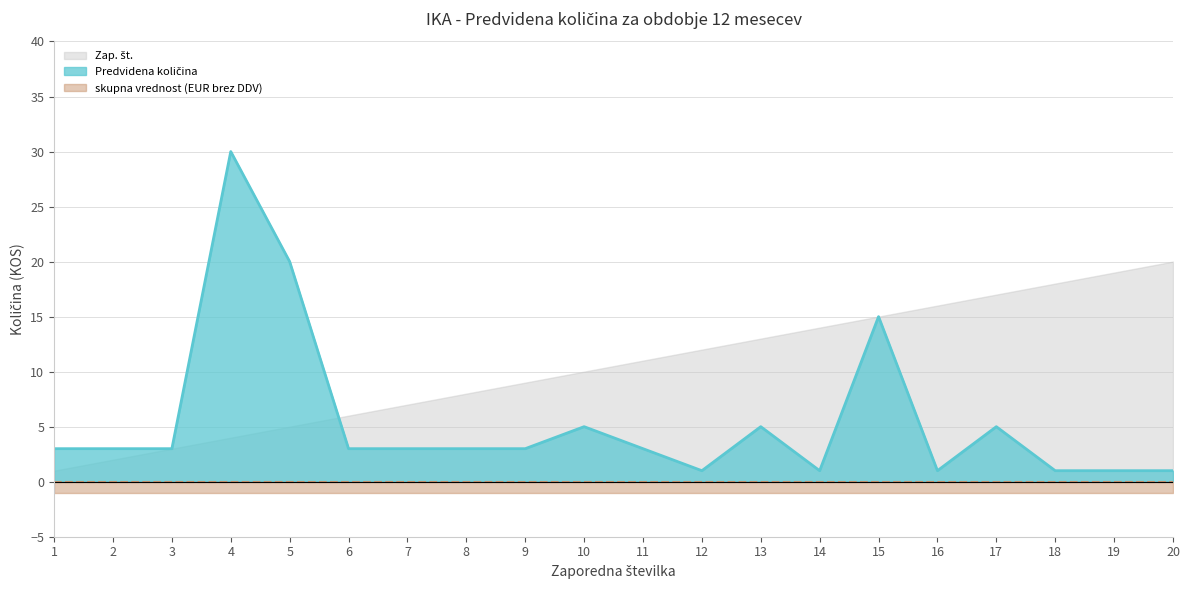

How many categories are shown in the chart?

20